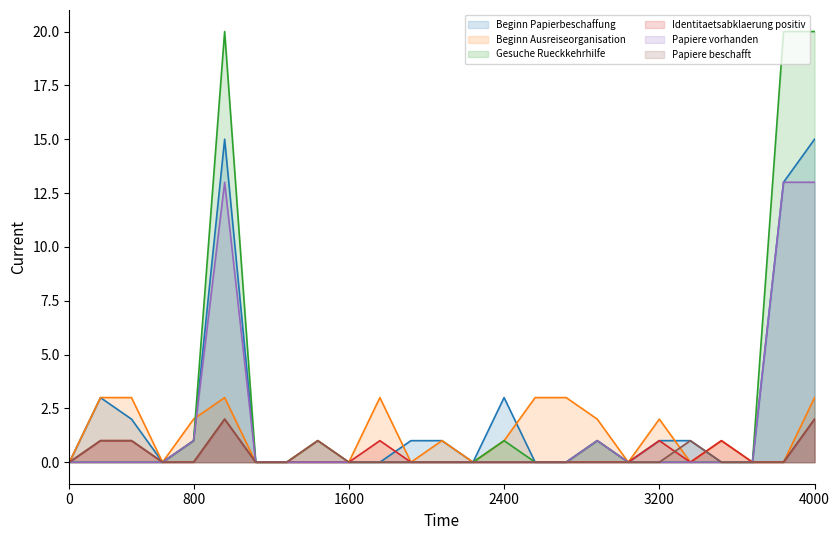

Which series has the widest spread of values?

Gesuche Rueckkehrhilfe